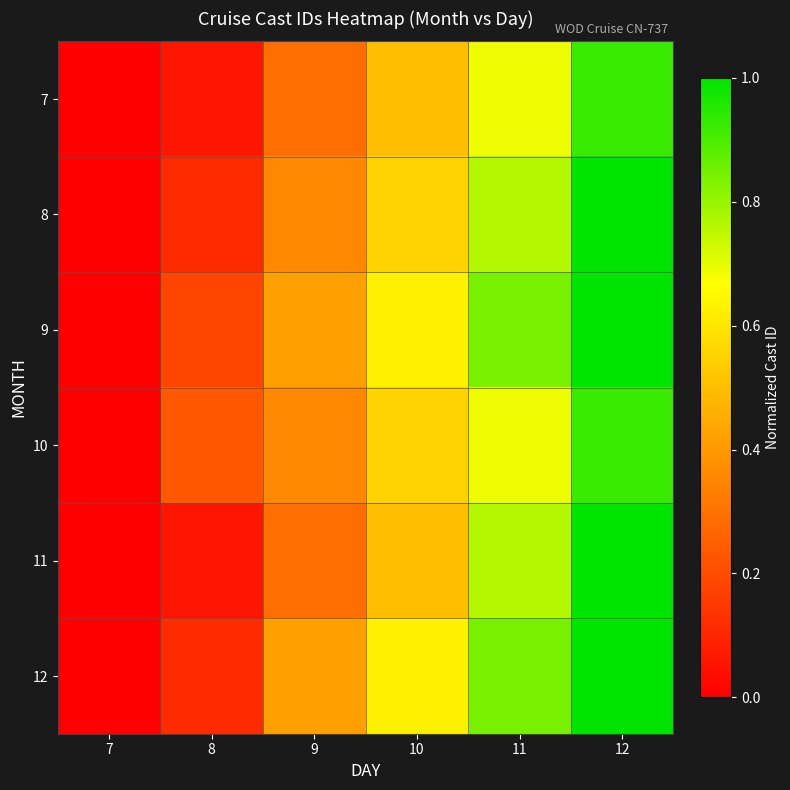

Reading right to left, transcribe all the data shown in this chart.

7: 12=0.9	11=0.7	10=0.5	9=0.3	8=0.1	7=0.0
8: 12=1.0	11=0.8	10=0.6	9=0.4	8=0.1	7=0.0
9: 12=1.0	11=0.8	10=0.6	9=0.4	8=0.2	7=0.0
10: 12=0.9	11=0.7	10=0.6	9=0.4	8=0.2	7=0.0
11: 12=1.0	11=0.8	10=0.5	9=0.3	8=0.1	7=0.0
12: 12=1.0	11=0.8	10=0.6	9=0.4	8=0.1	7=0.0